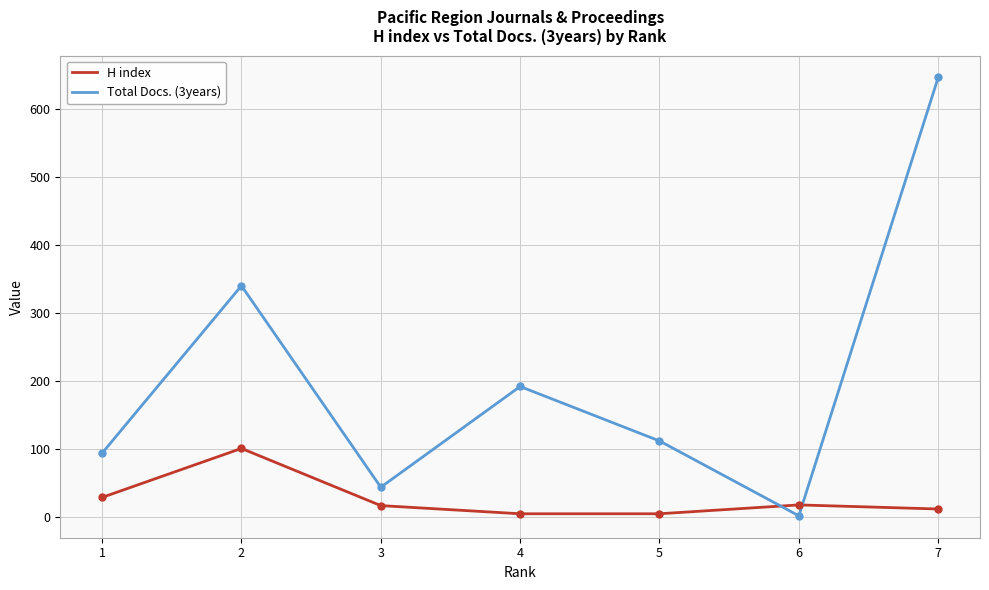

Which series has the widest spread of values?

Total Docs. (3years)